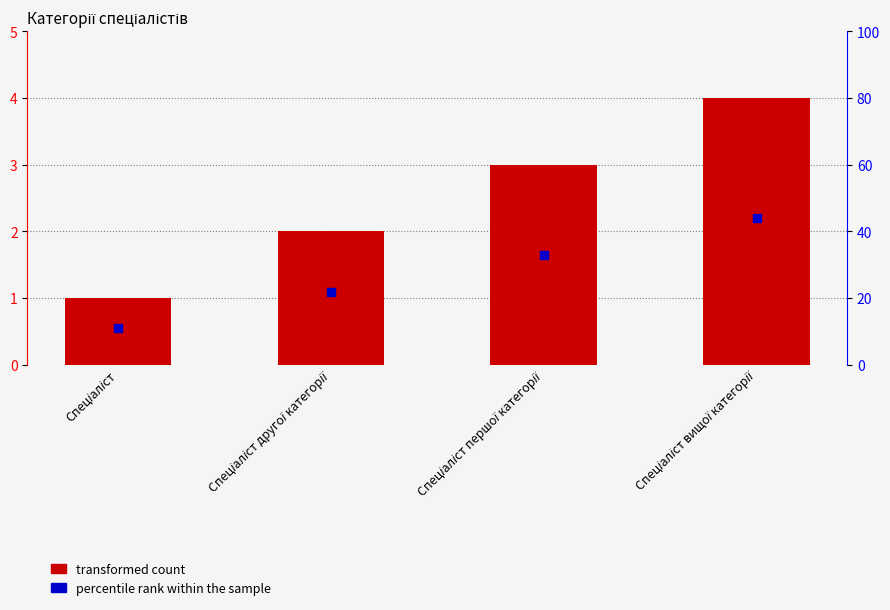

At how many categories does at least one series exceed 0?

4